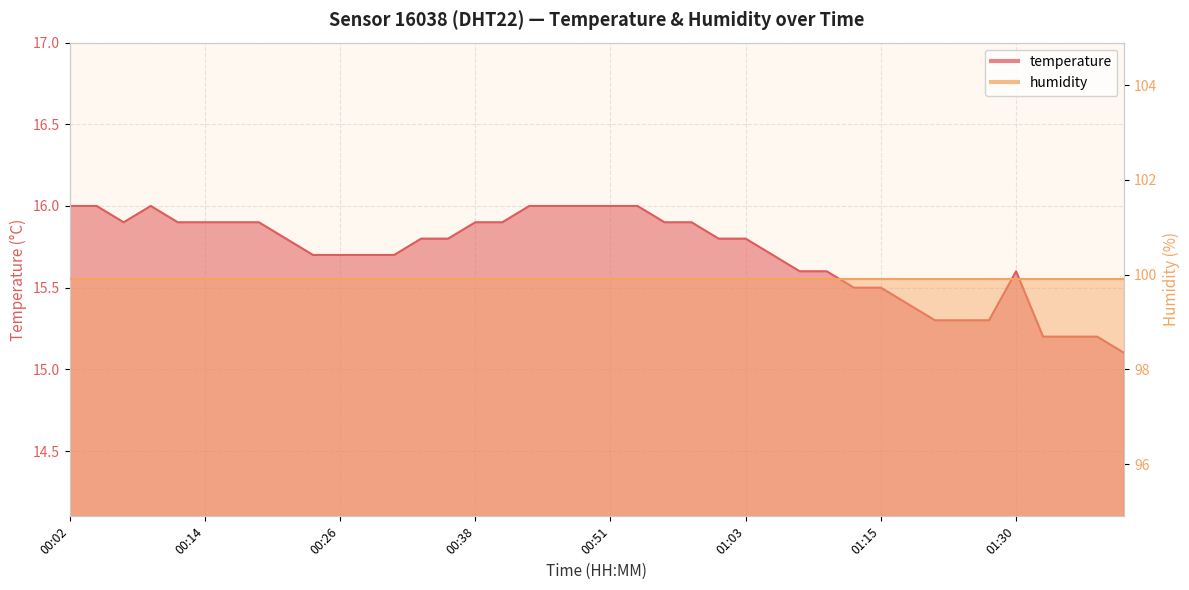

Rank the categories by value from lowest to highest.

01:40, 01:33, 01:35, 01:38, 01:23, 01:25, 01:28, 01:18, 01:13, 01:15, 01:08, 01:10, 01:30, 00:24, 00:26, 00:29, 00:31, 01:05, 00:21, 00:34, 00:36, 01:01, 01:03, 00:07, 00:11, 00:14, 00:16, 00:19, 00:38, 00:41, 00:56, 00:58, 00:02, 00:04, 00:09, 00:43, 00:46, 00:48, 00:51, 00:53